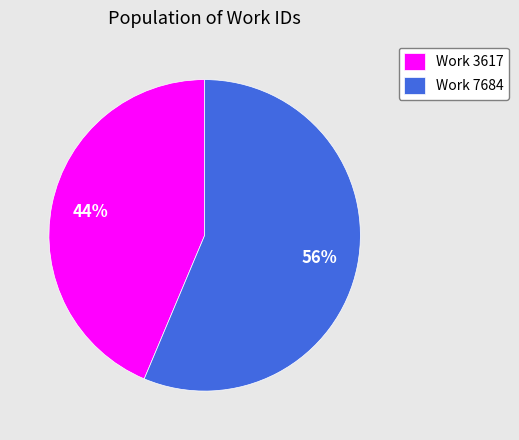

What percentage is the Work 3617 slice, to the nearest percent?

44%